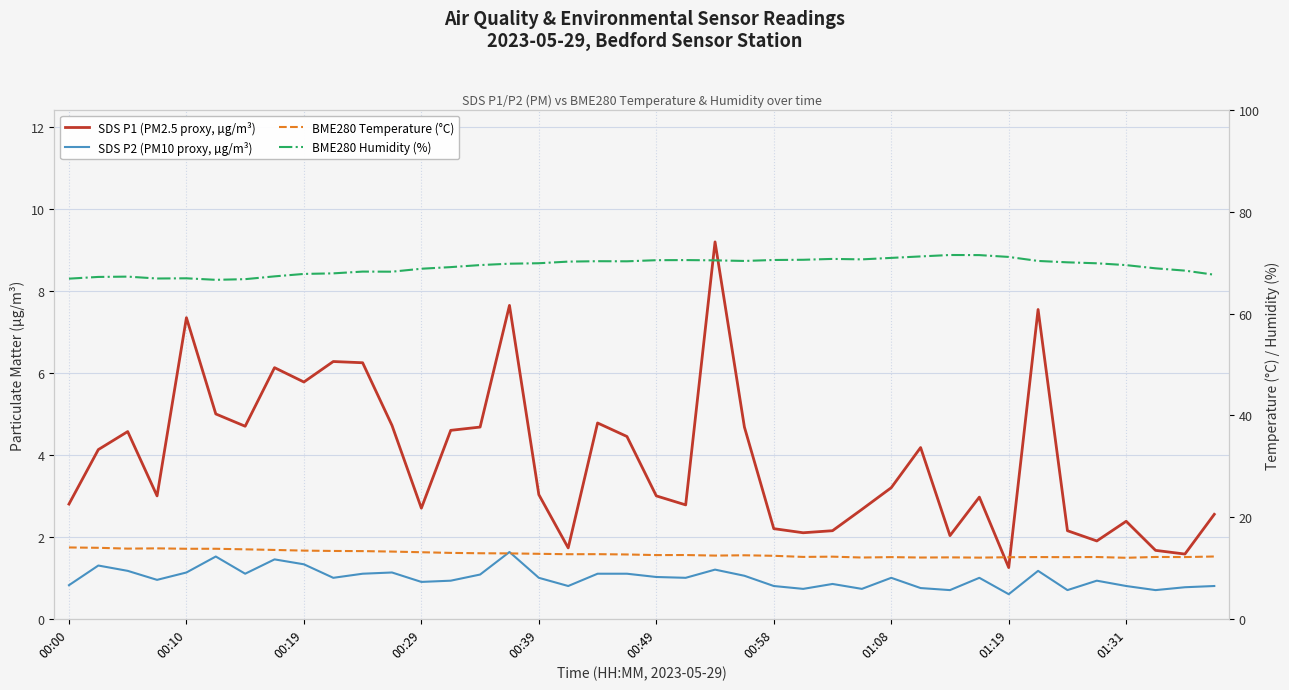

Is this an area chart (filled region under the line)?

No